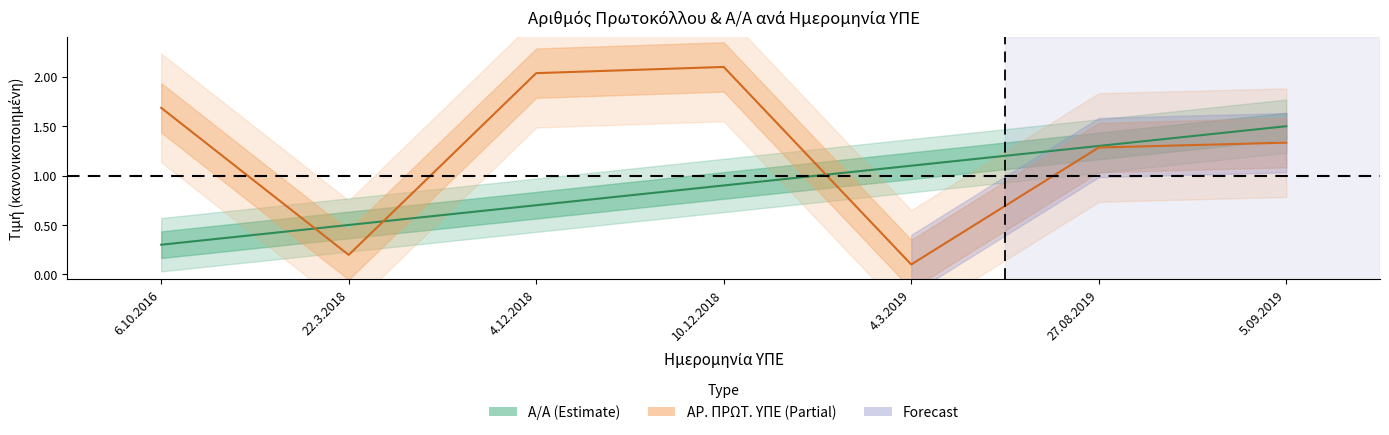

At how many categories does at least one series exceed 1?

6